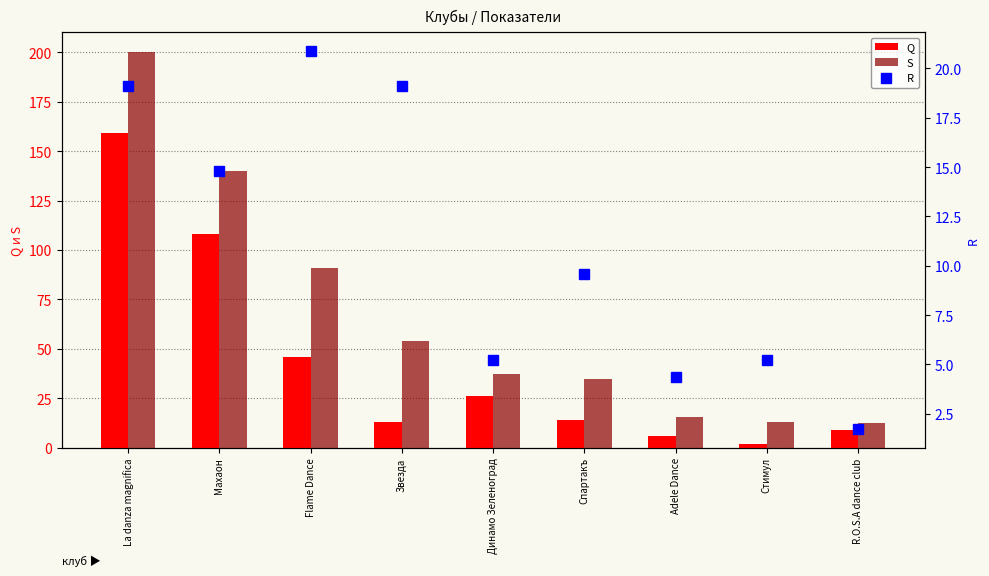

At which category is the sum across all series the highest?

La danza magnifica